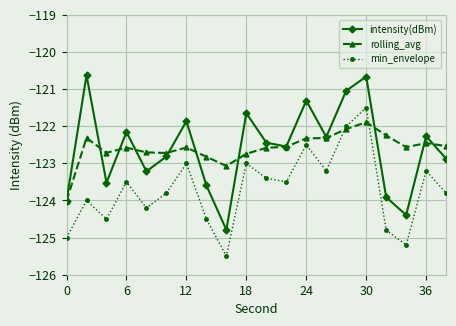

What is the value of the rolling_avg point at the 18th from the left?

-122.6